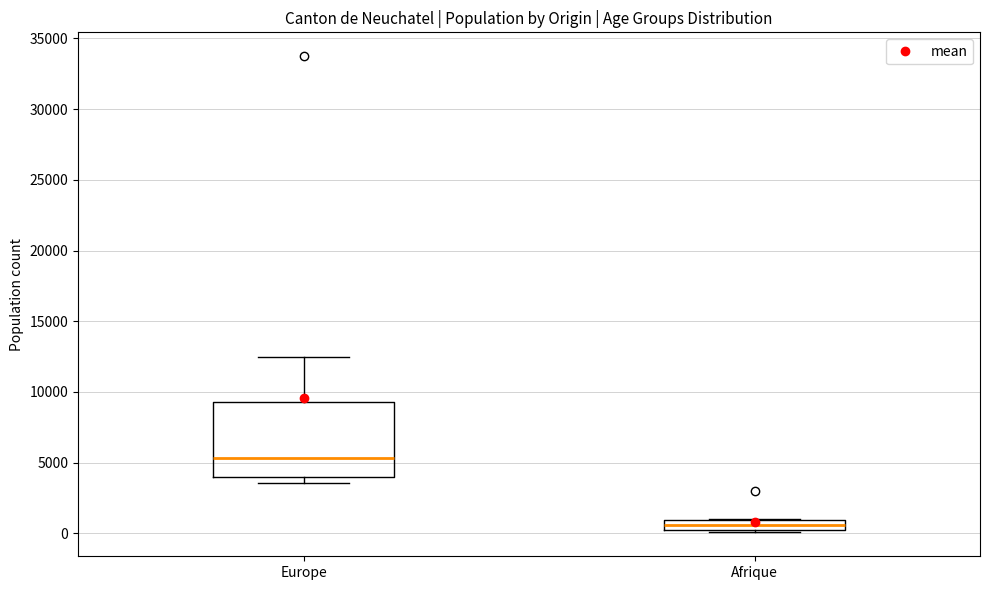

Which box has the highest median line?

Europe